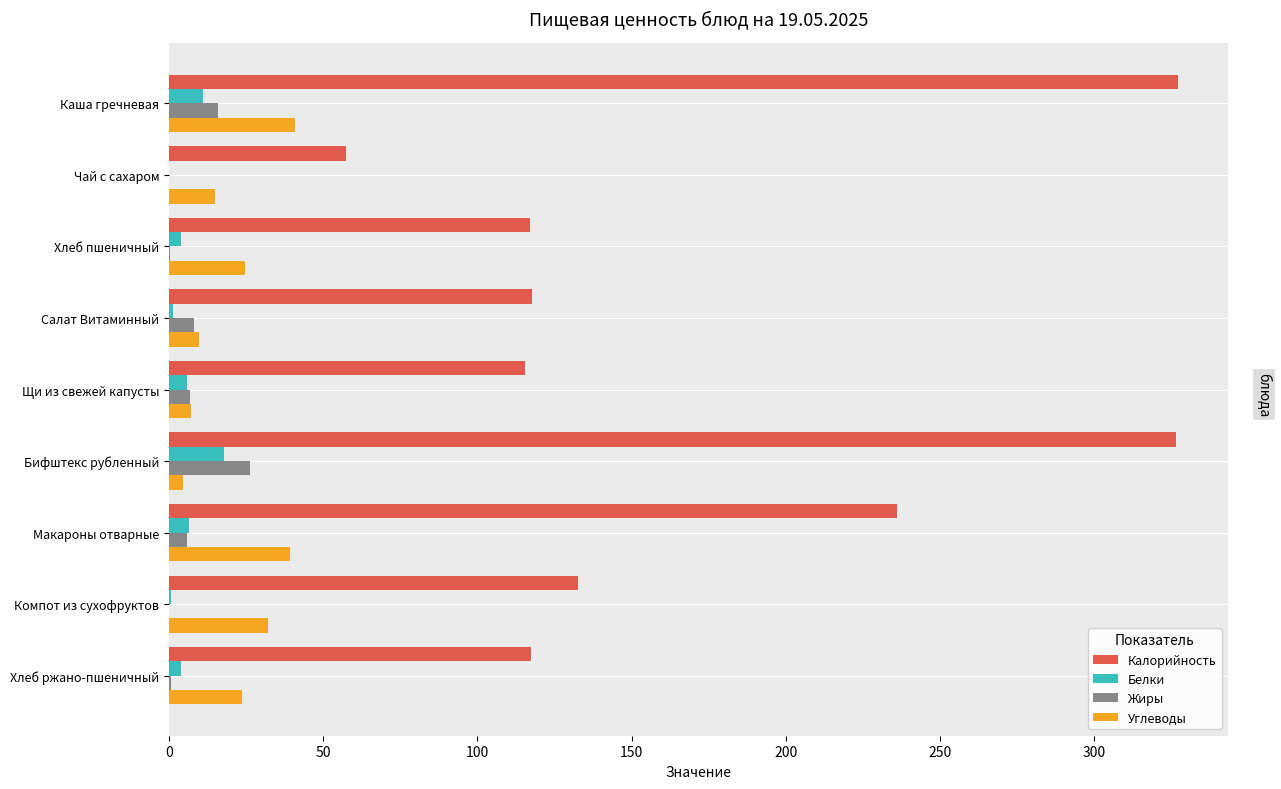

How many categories are shown in the chart?

9